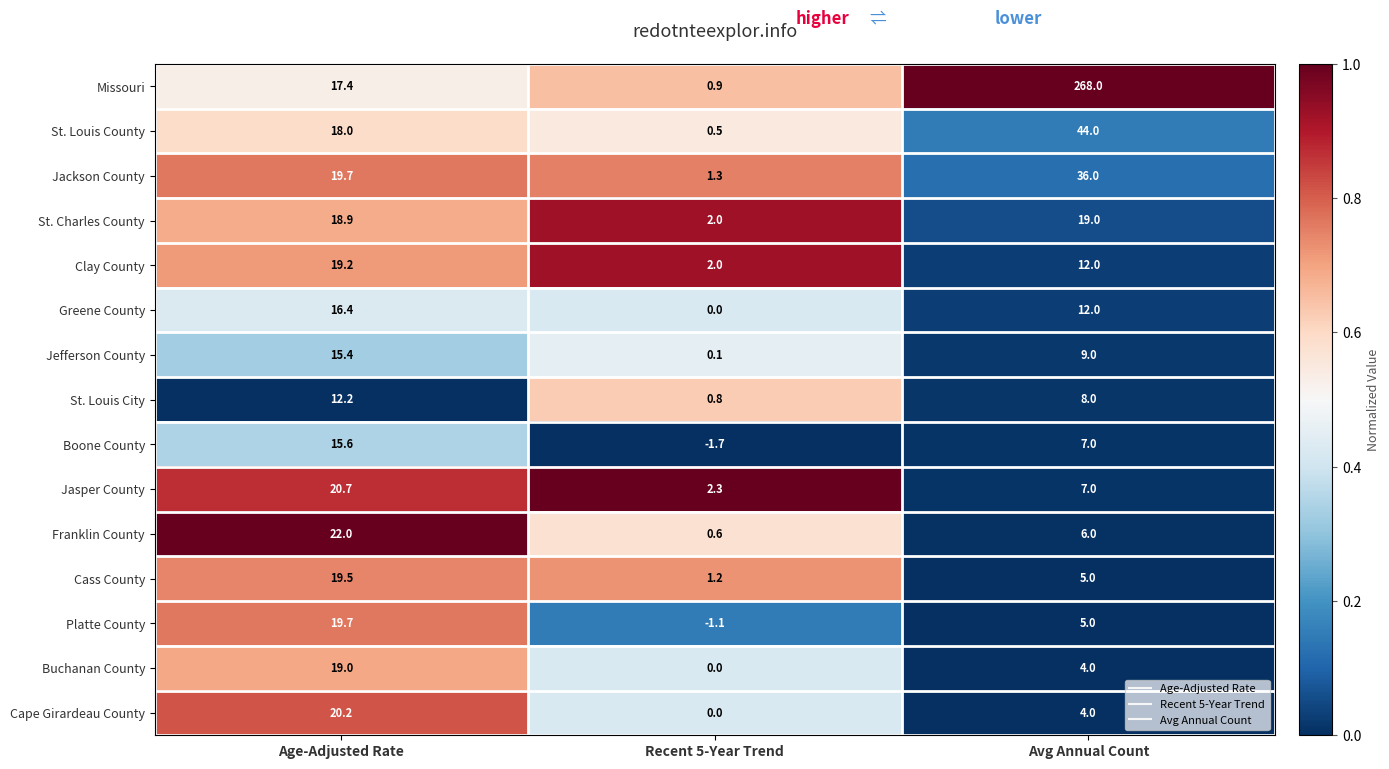

What is the difference between the maximum and minimum values in the Buchanan County series?

19.0